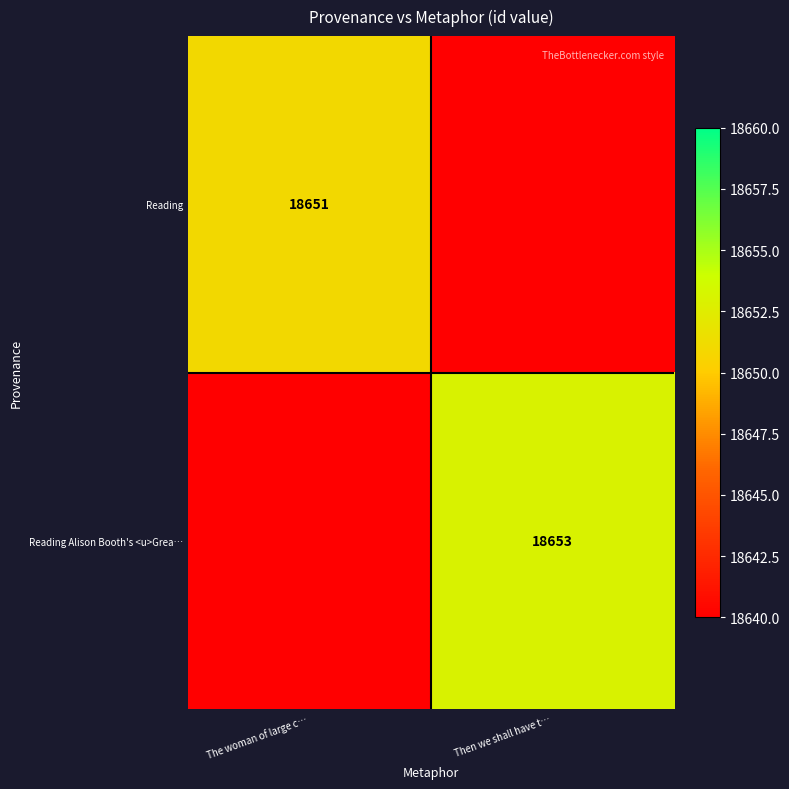

True or false: Reading has a value of 18651.0 at The woman of large c….

True